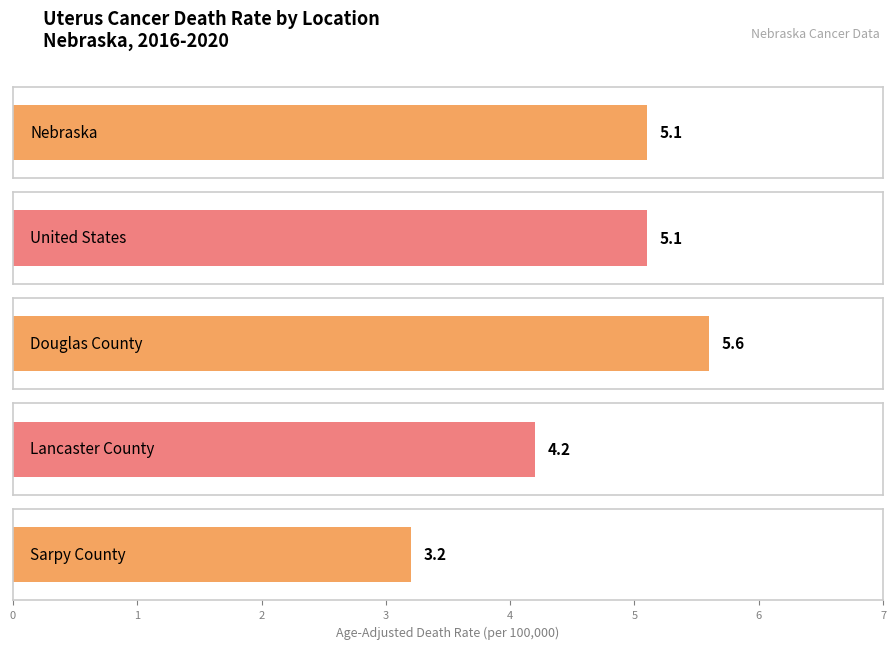

At which label is the value closest to 4?

Lancaster County